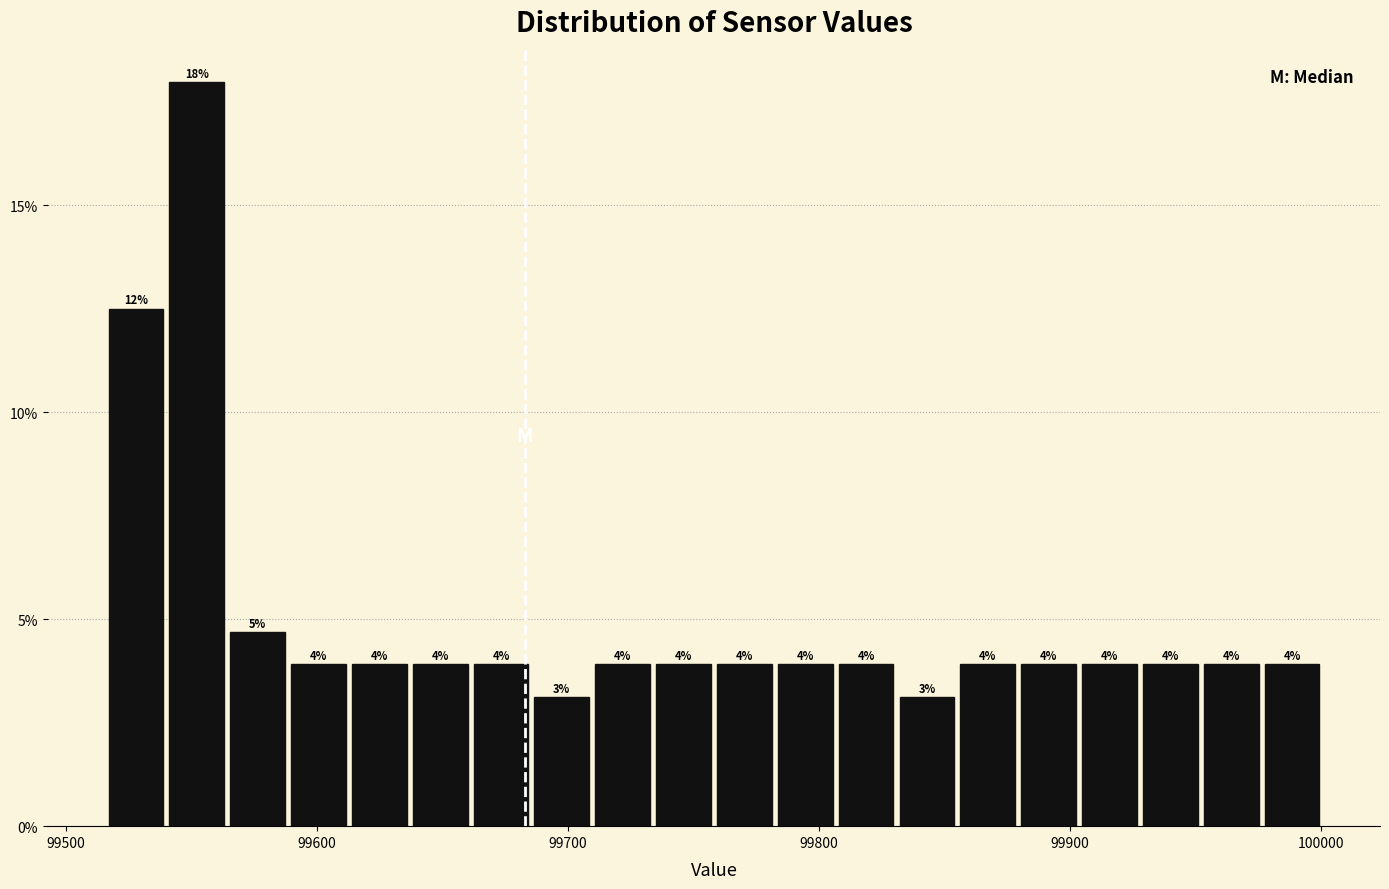

Around what value on the x-axis is the tallest bar? Give the approximate position of its centre, as read against the axis.

99550